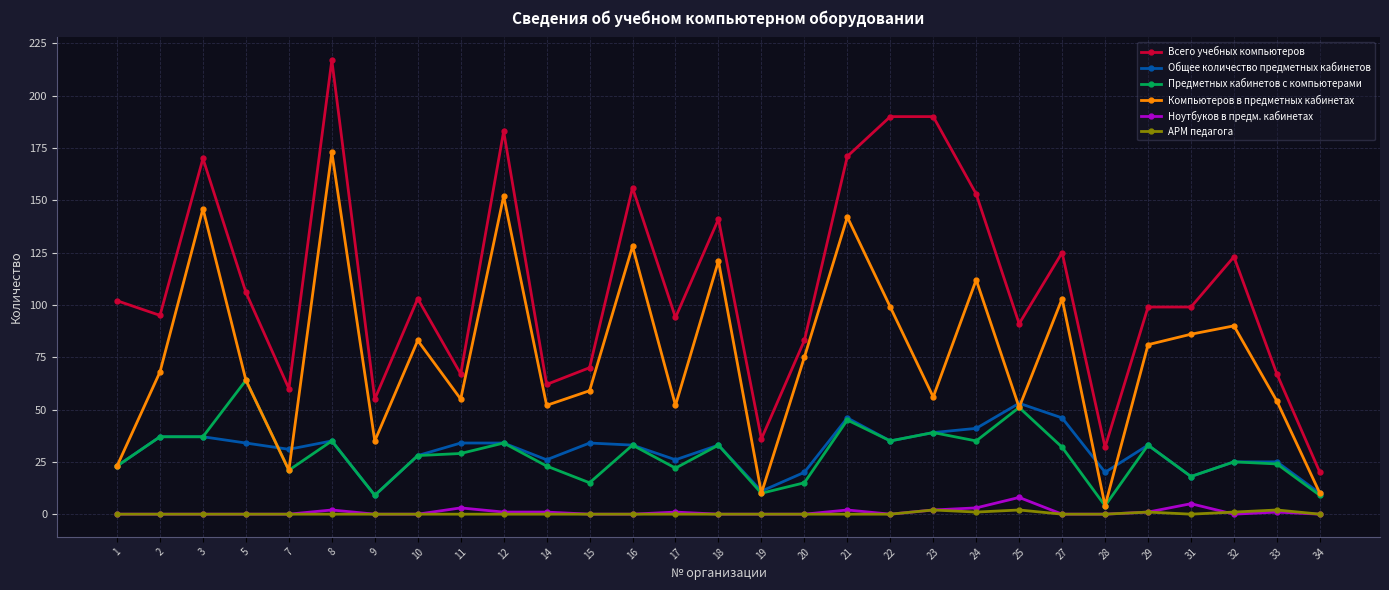

True or false: АРМ педагога has a value of 0 at 16.

True